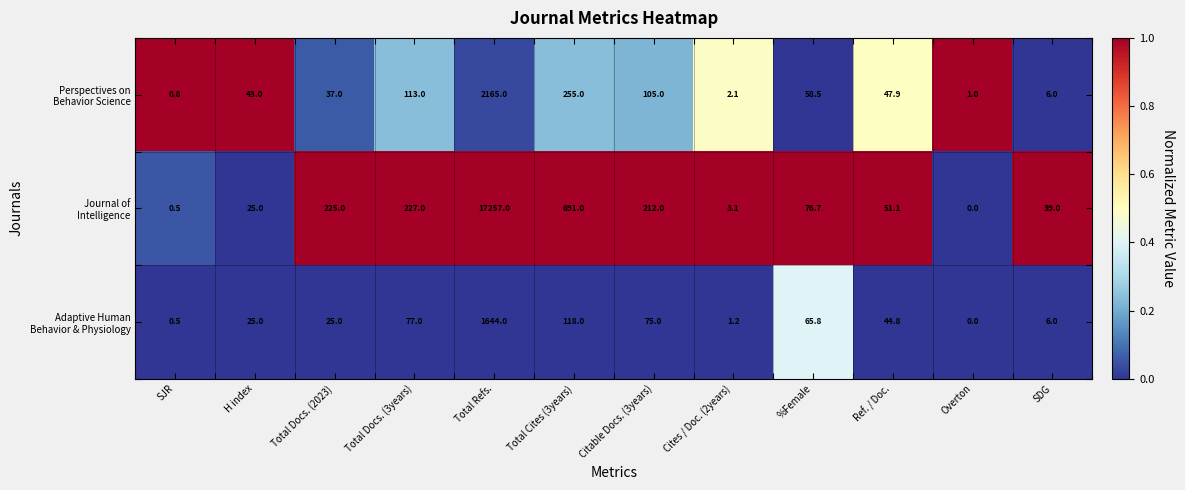

What is the difference between the highest and lowest values at Total Refs.?

15613.0